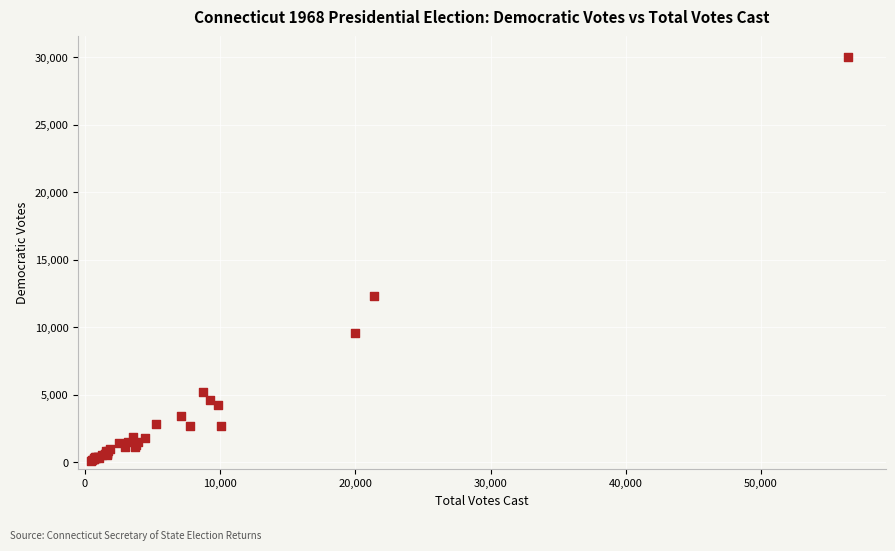

What Y value in the scatter plot is closest to 15102?

12316